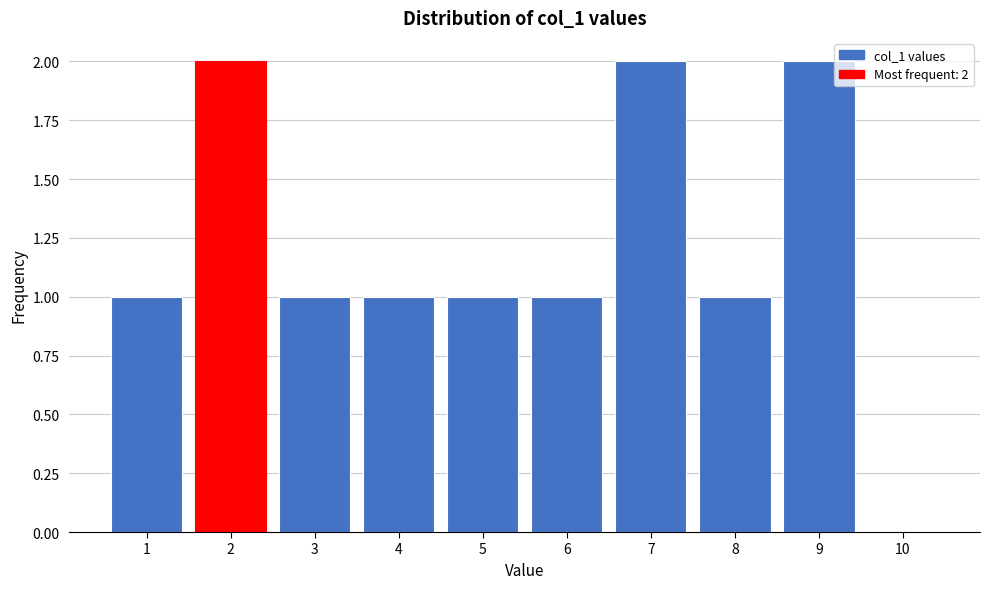

Reading left to right, transcribe all the data shown in this chart.

1=1	2=2	3=1	4=1	5=1	6=1	7=2	8=1	9=2	10=0